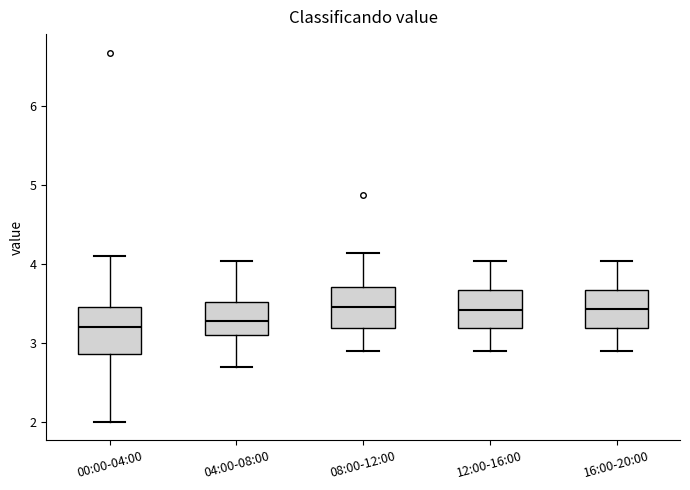

Where does the median line of the box for 04:00-08:00 sit on the y-axis? The values are not printed on the chart, so give them approximately, as read against the axis.

3.3